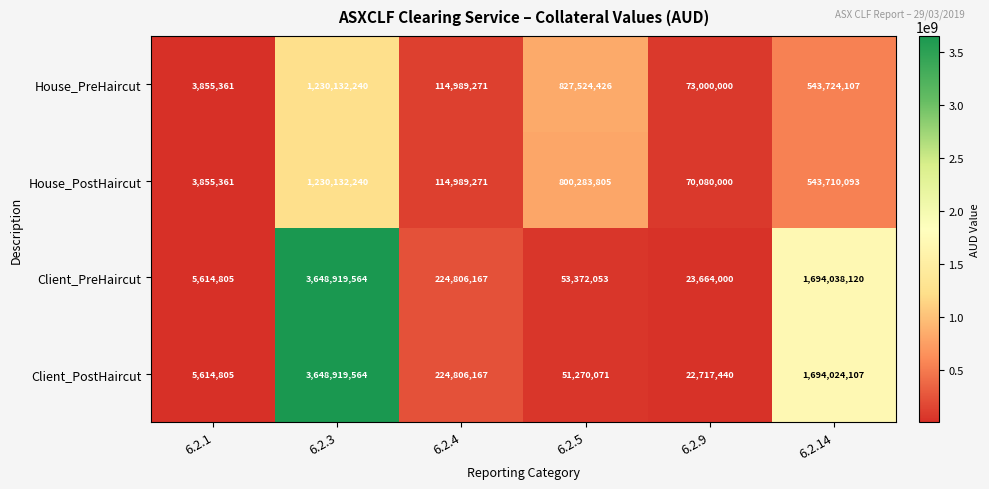

True or false: Client_PreHaircut has a value of 1694038120 at 6.2.14.

True